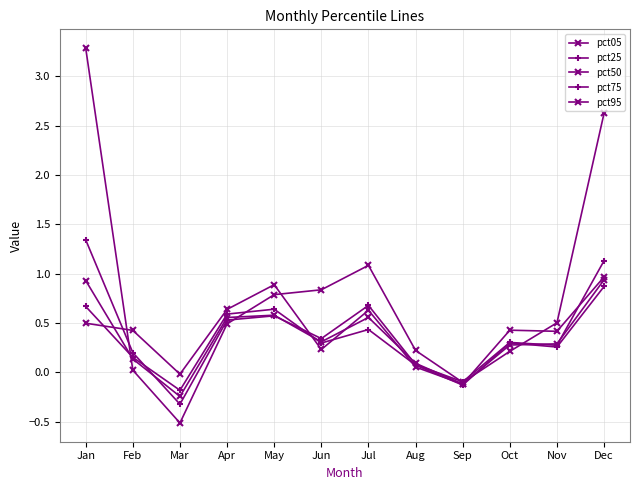

How many values in the pct75 series are below 0?

2